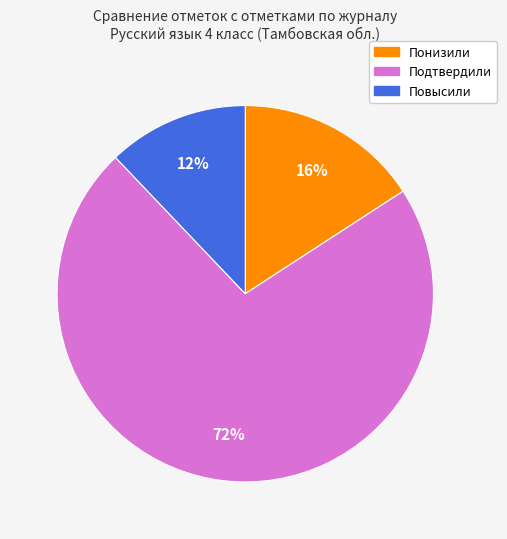

Is the sum of Понизили and Подтвердили greater than half?

Yes